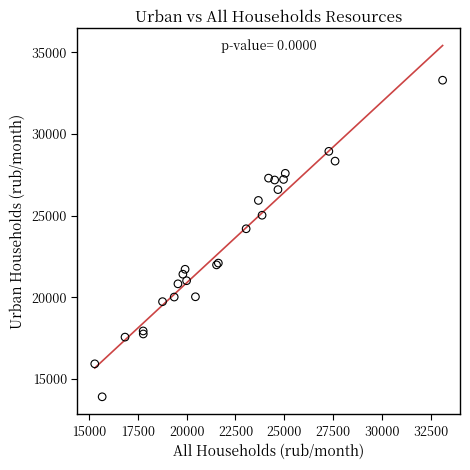

What Y value in the scatter plot is closest to 23600?

24197.1